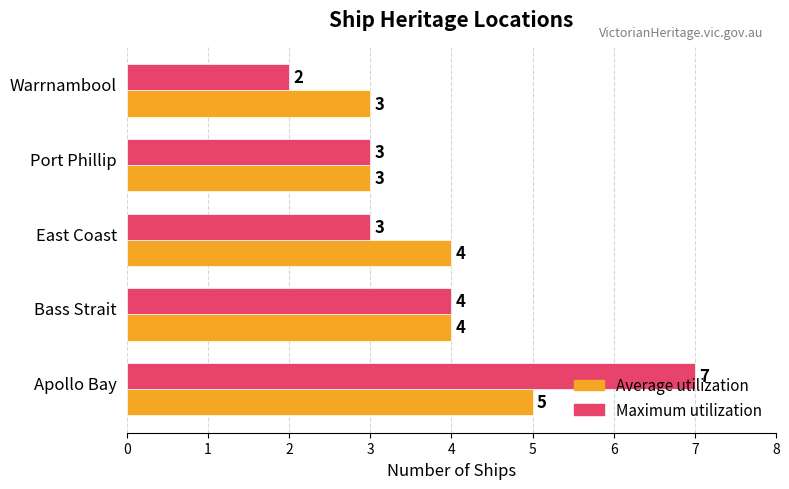

At how many categories does at least one series exceed 2?

5